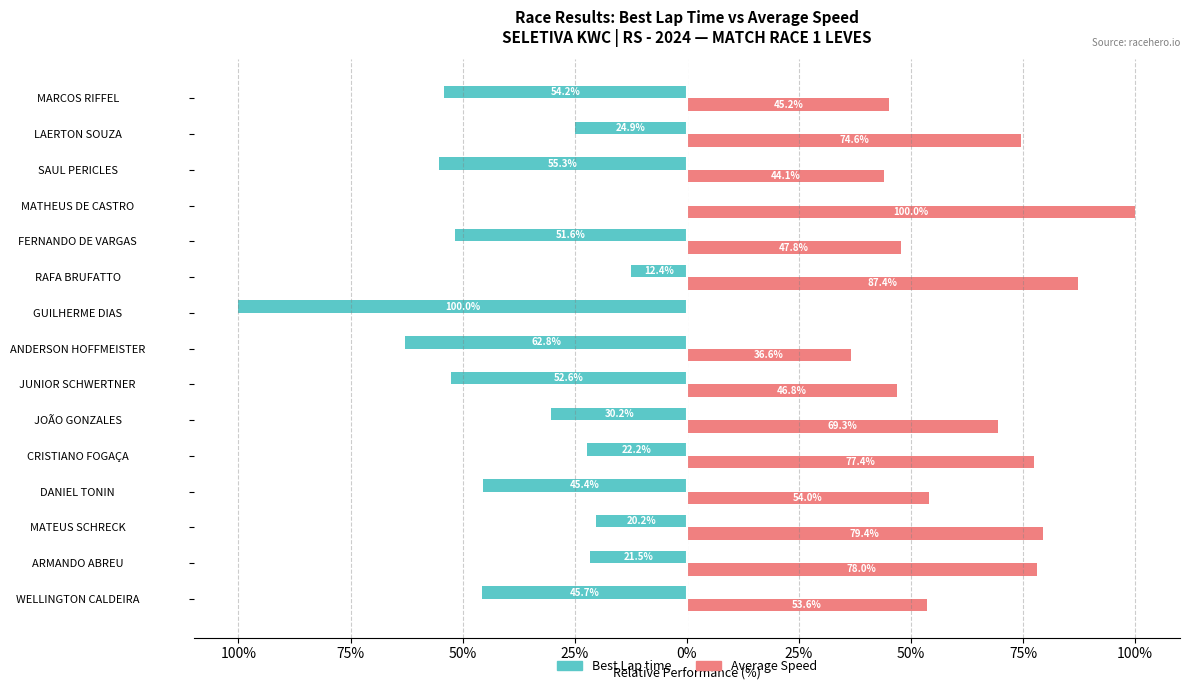

What is the maximum value for Average Speed?

100.0